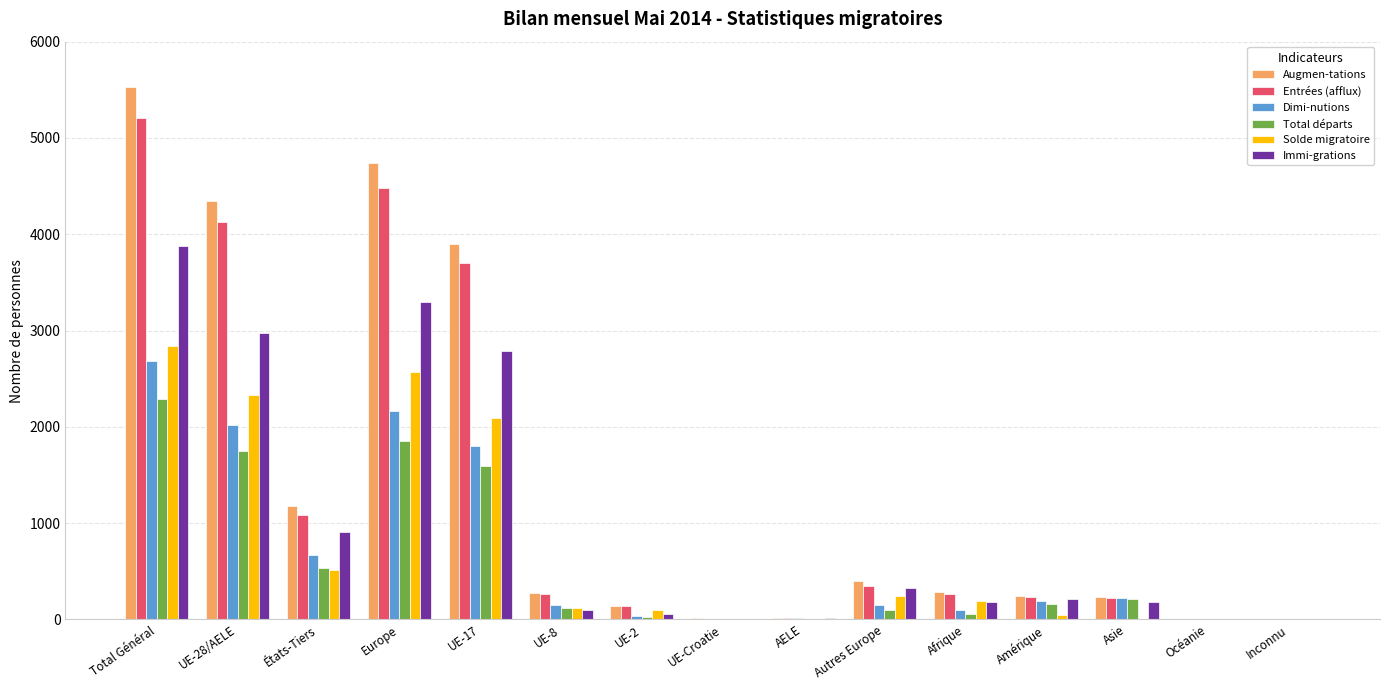

What is the sum of the Entrées (afflux) values at Autres Europe and UE-Croatie?

360